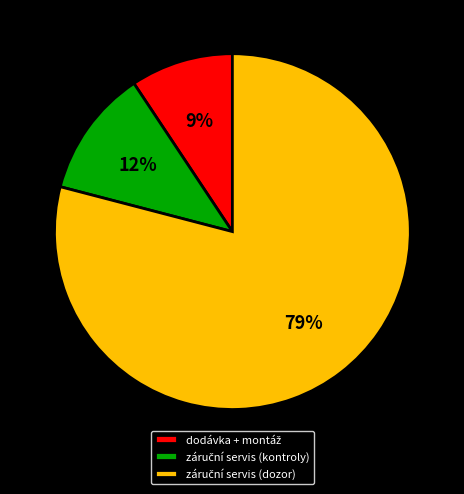

Does any single category account for the majority?

Yes